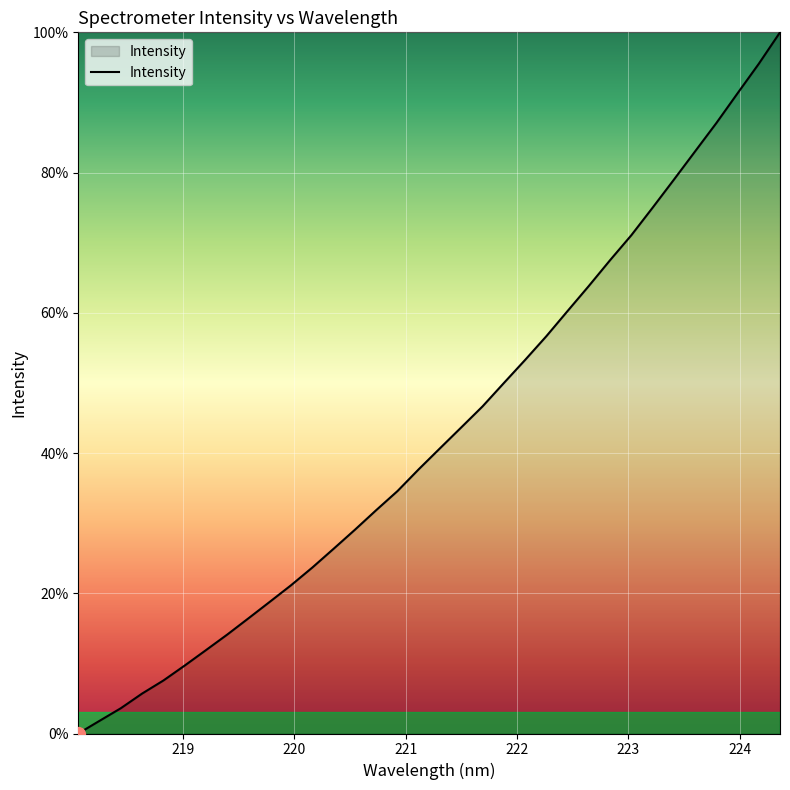

What is the greatest value displayed?

100.0